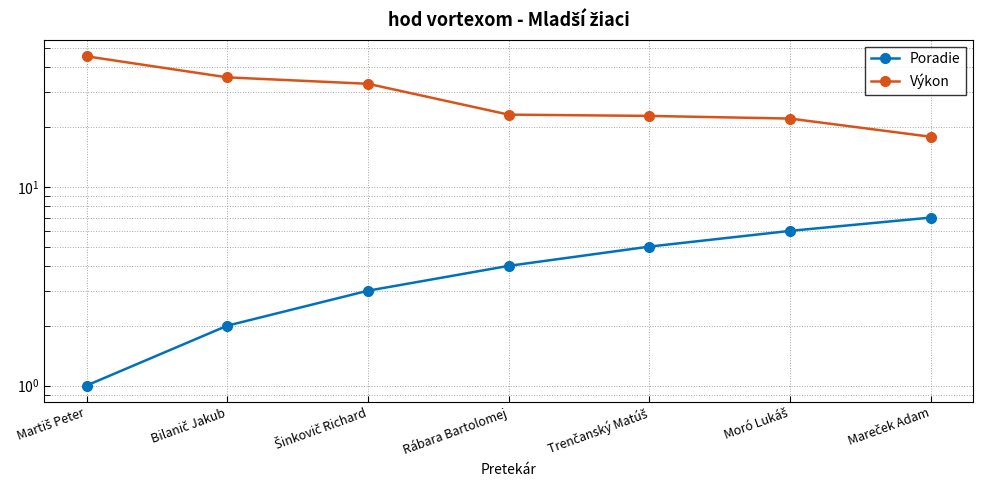

Which category has the lowest value in the Poradie series?

Martiš Peter